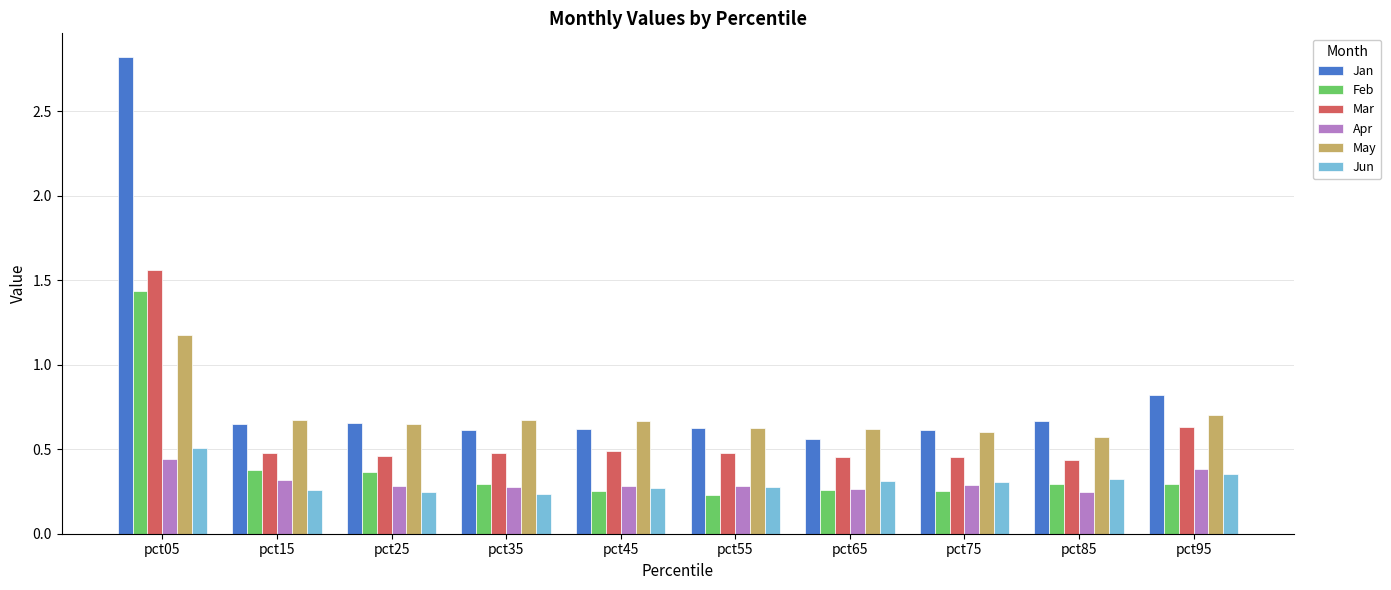

Is it true that Feb equals 0.3 at pct45?

True